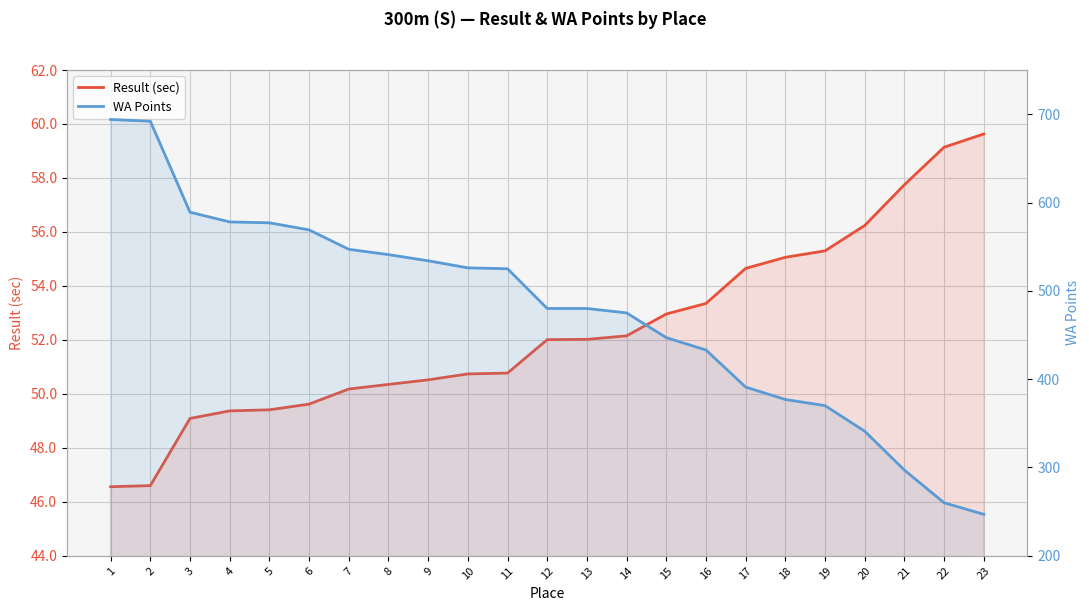

True or false: Result (sec) and WA Points intersect in this chart.

False